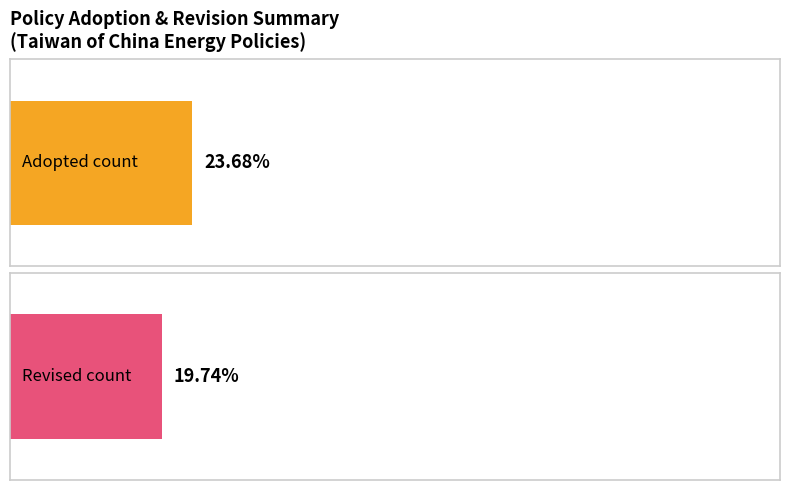

List the series in order of their overall mean, lowest first.

Revised, Adopted